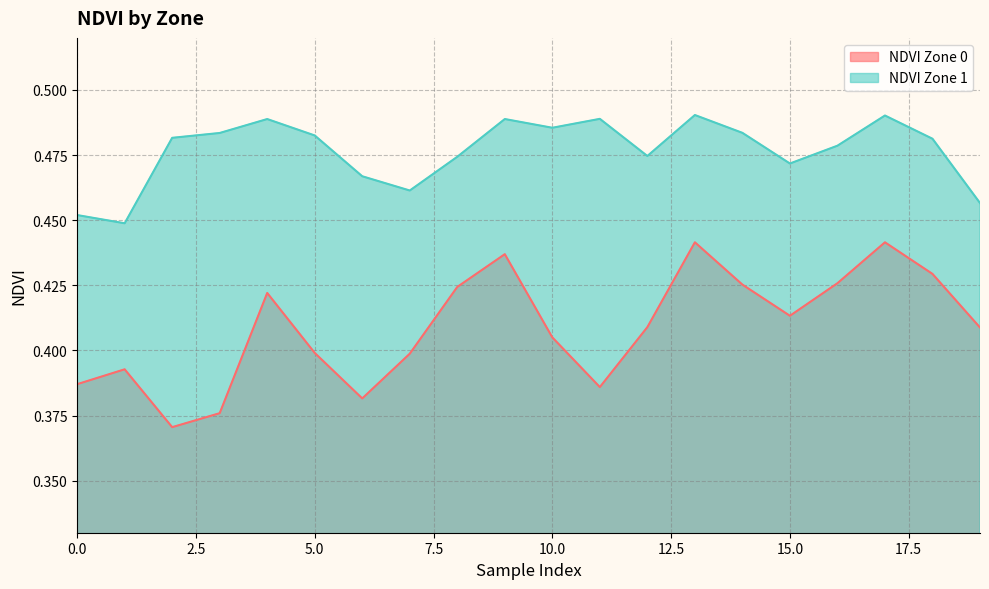

List the series in order of their overall mean, highest first.

NDVI Zone 1, NDVI Zone 0